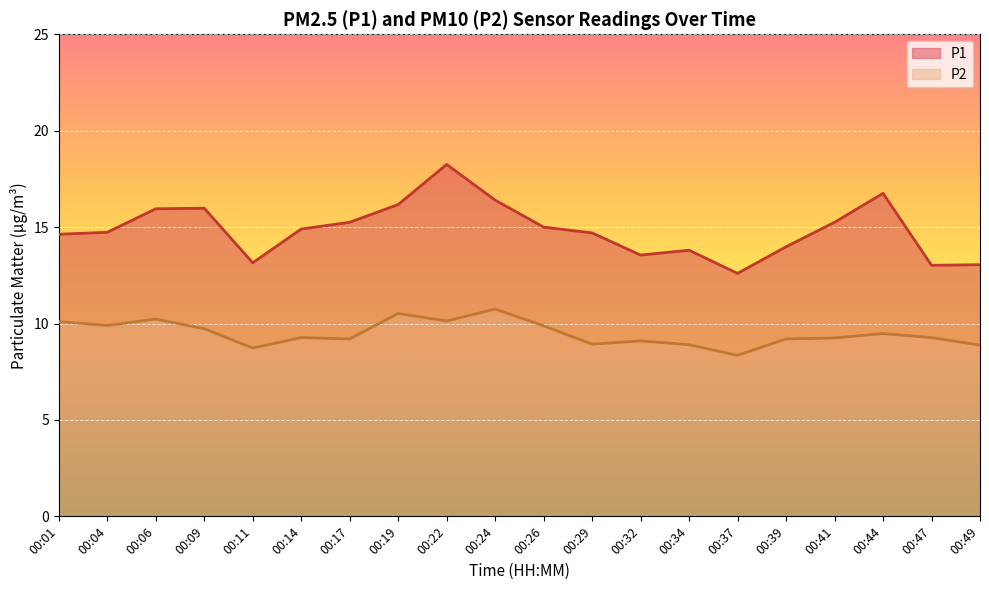

What is the difference between the maximum and minimum values in the P1 series?

5.7